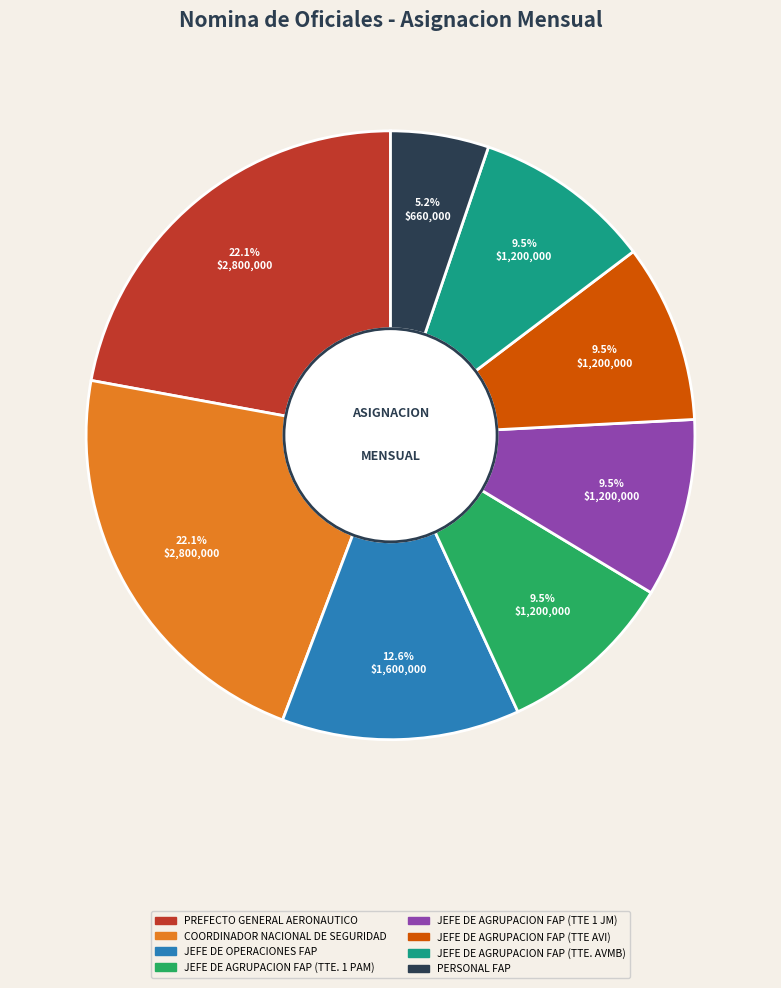

Approximately how many times larger is the value at JEFE DE AGRUPACION FAP (TTE 1 JM) compared to JEFE DE AGRUPACION FAP (TTE AVI)?

1.0